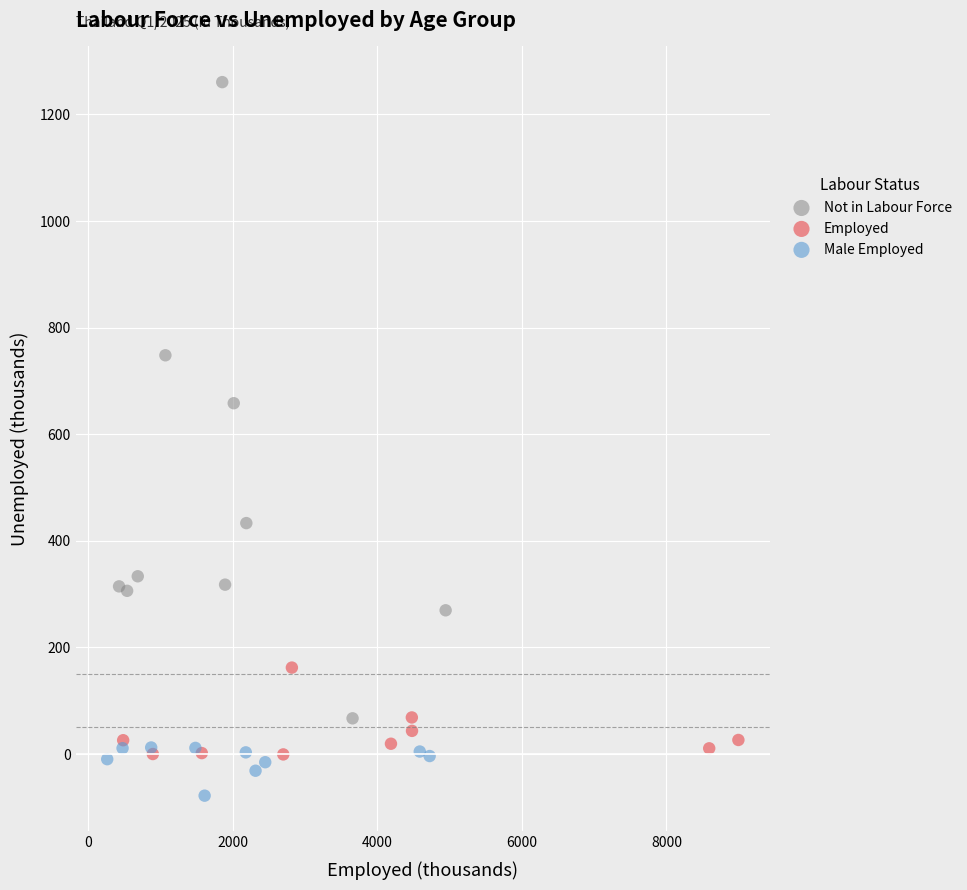

Which series contains the highest Y value?

Not in Labour Force